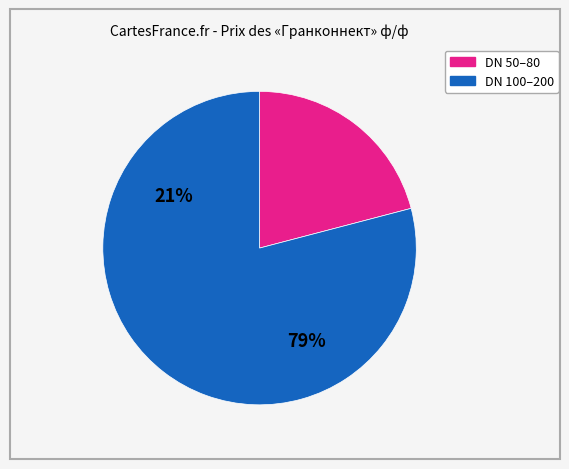

How many slices are in this pie chart?

2